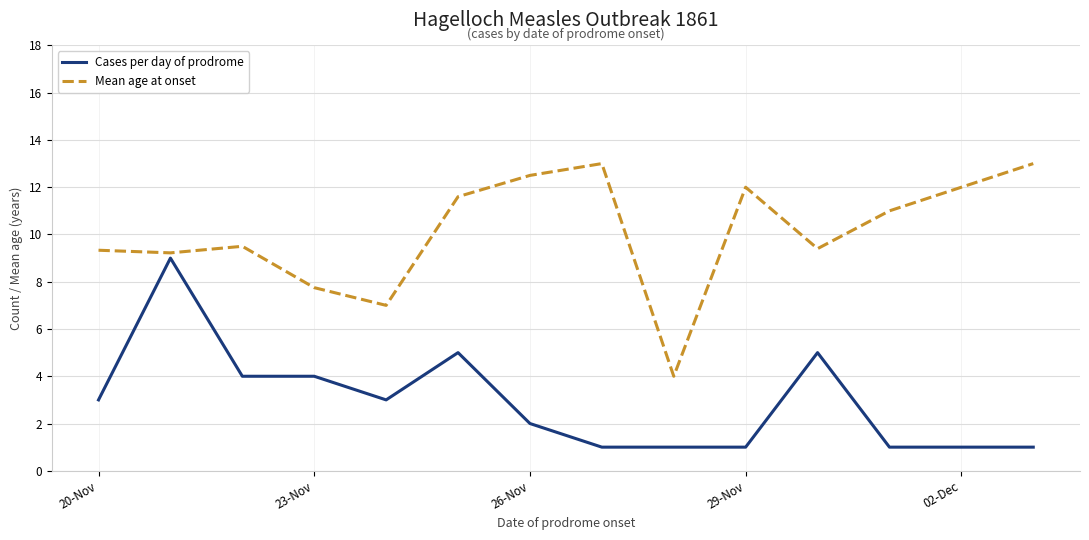

What is the maximum value shown in the chart?

13.0